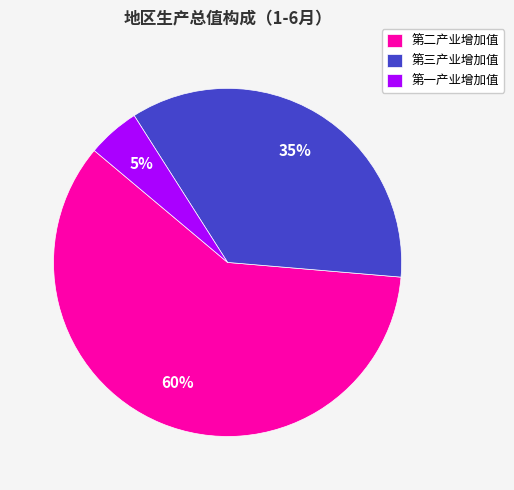

What is the smallest slice in the pie chart?

第一产业增加值